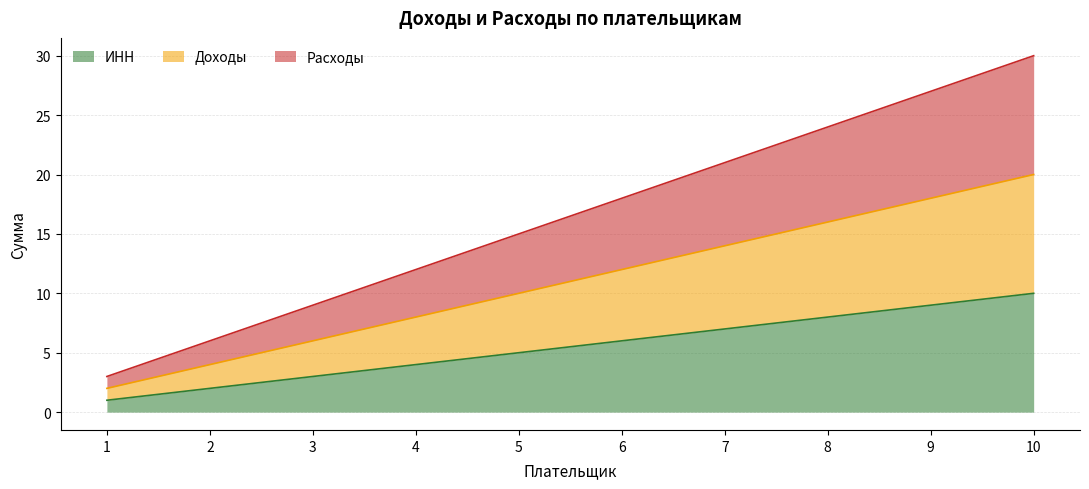

What are all the series names shown in the legend?

ИНН, Доходы, Расходы